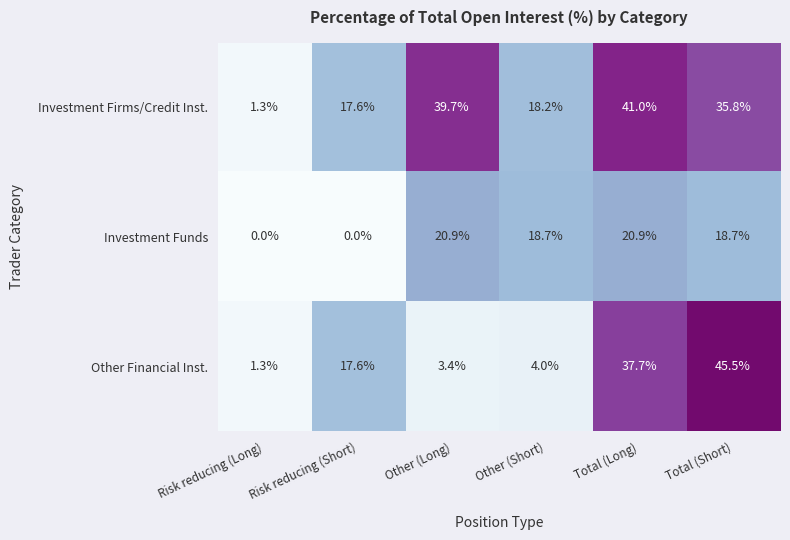

Read the Investment Funds value at Total (Short).

18.7